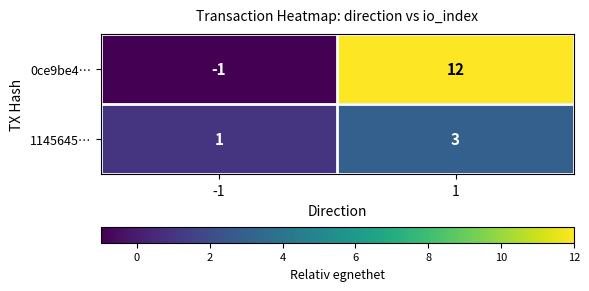

List the series in order of their peak value, lowest first.

1145645…, 0ce9be4…